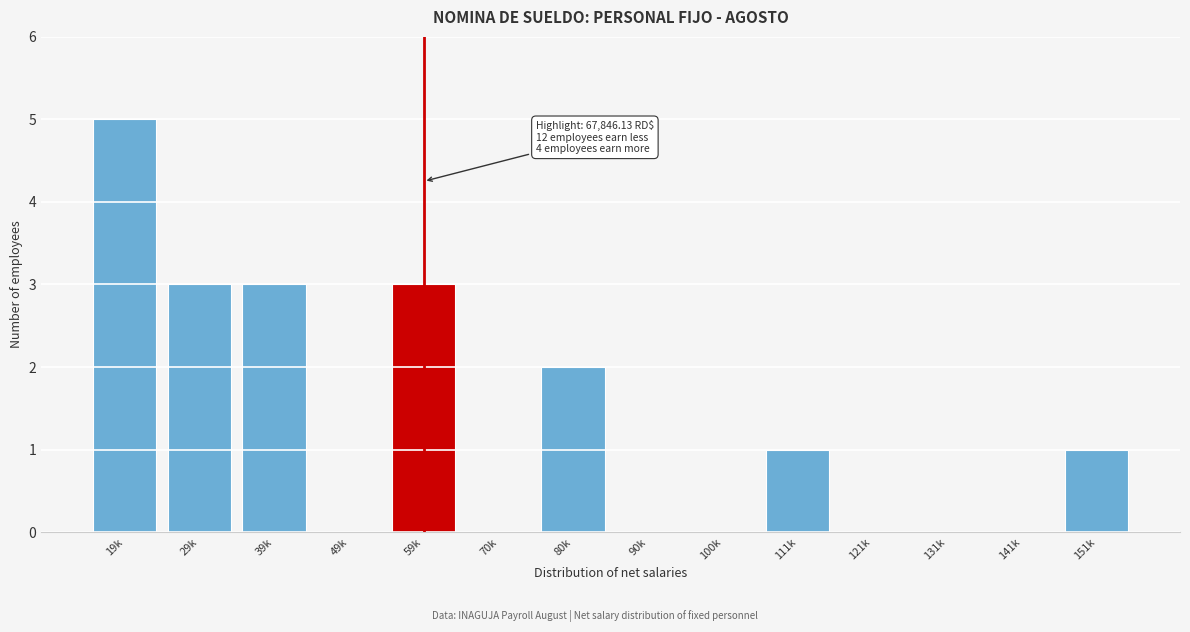

Reading right to left, list all the values displayed in this chart.

151k=1	141k=0	131k=0	121k=0	111k=1	100k=0	90k=0	80k=2	70k=0	59k=3	49k=0	39k=3	29k=3	19k=5